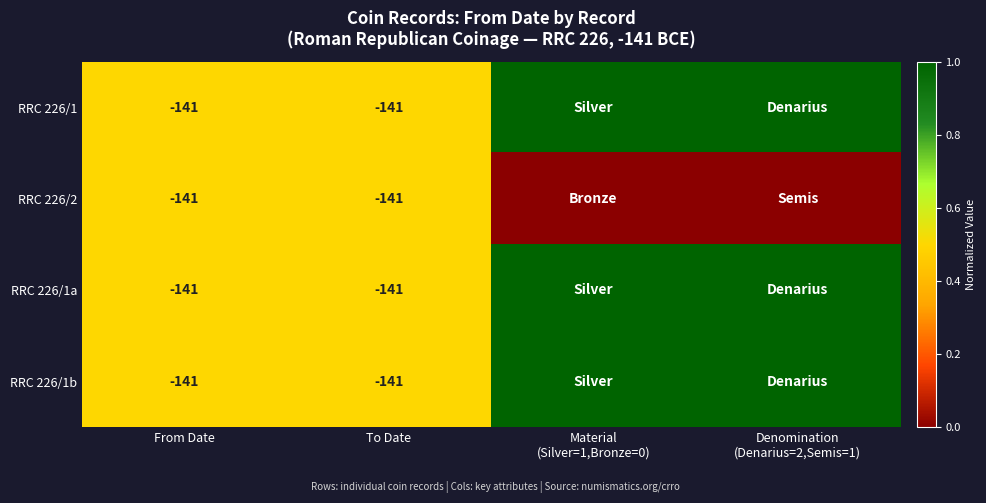

The value of RRC 226/1 at From Date is -79. True or false?

False